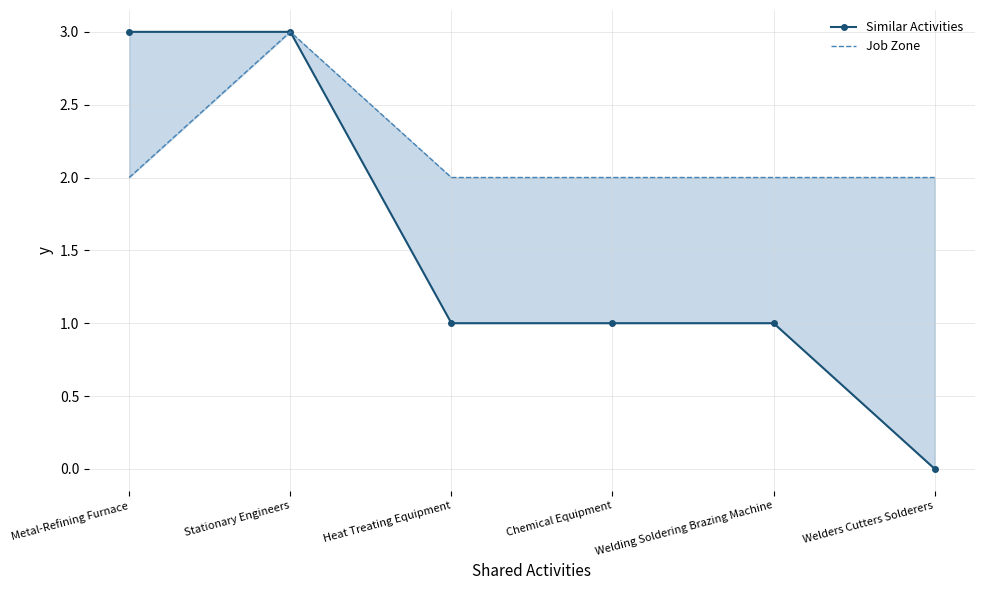

What is the label of the 6th point from the left?

Welders Cutters Solderers